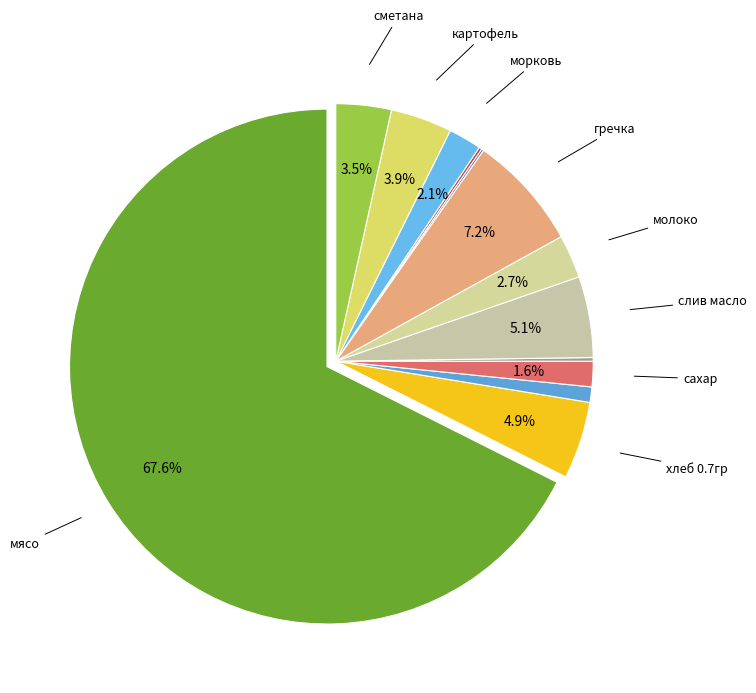

To the nearest percent, what is the average slice percentage?

8%